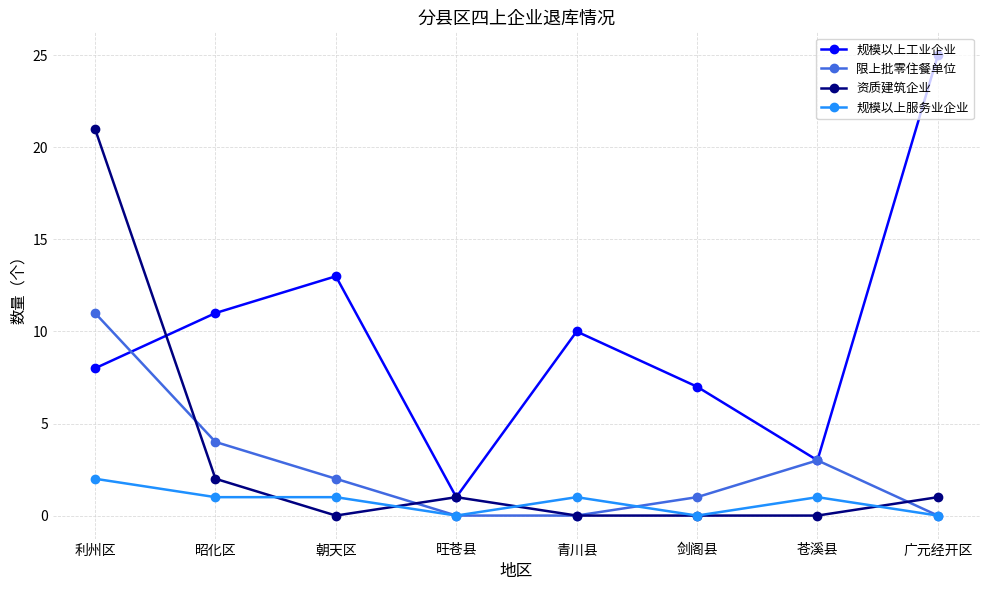

What is the label of the 1st point from the right?

广元经开区